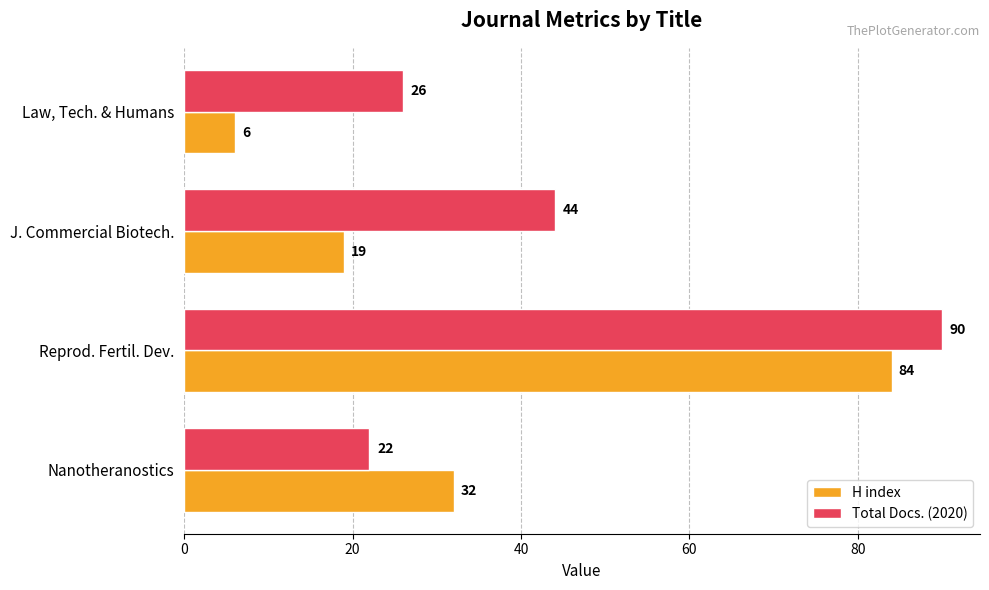

What is the spread (max minus min) of values at J. Commercial Biotech.?

25